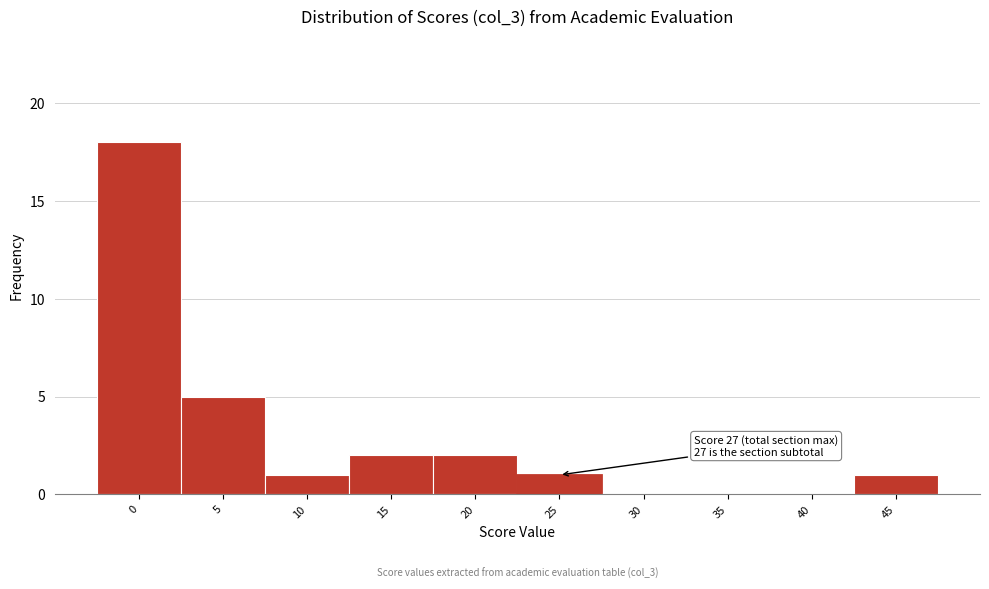

Reading right to left, list all the values displayed in this chart.

45=1	40=0	35=0	30=0	25=1	20=2	15=2	10=1	5=5	0=18